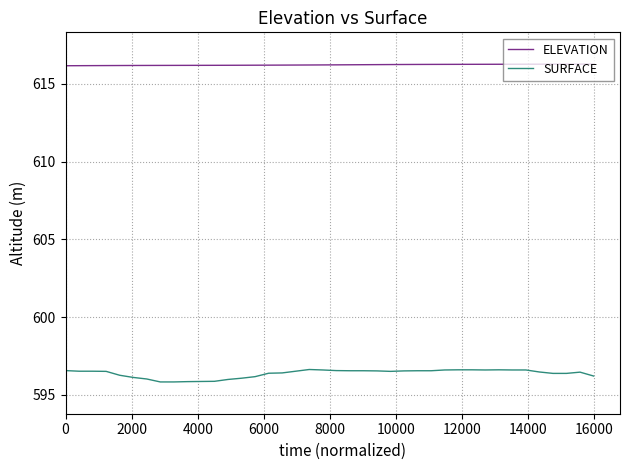

What is the minimum value shown in the chart?

595.8